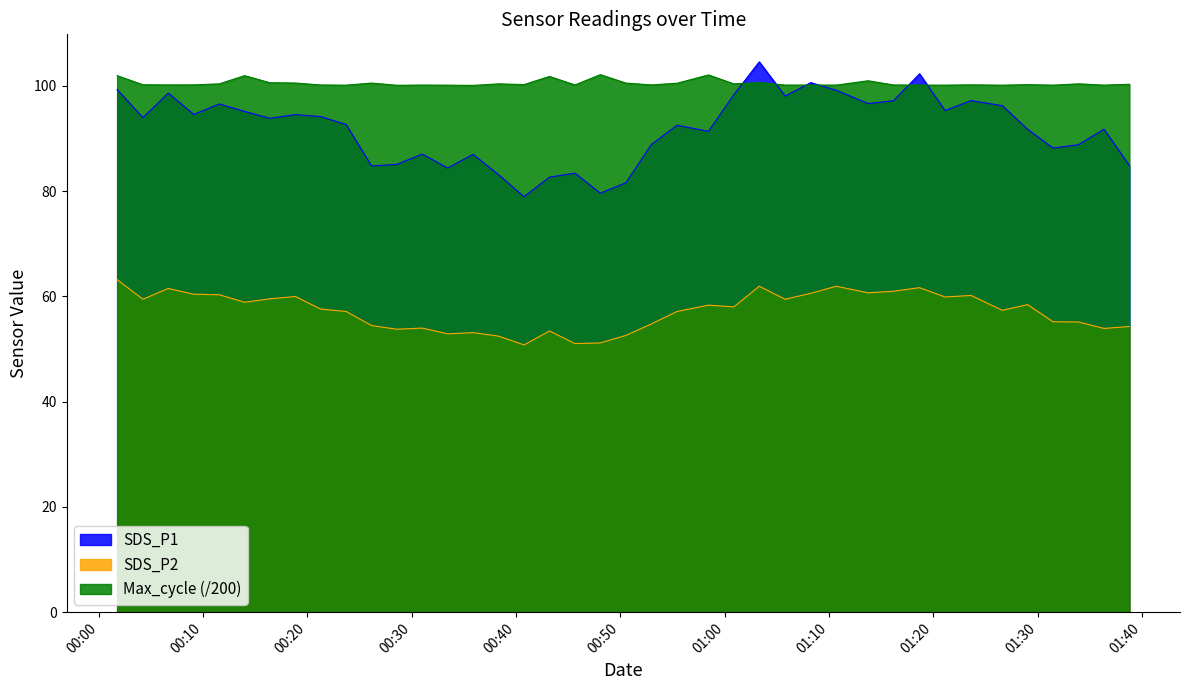

True or false: SDS_P2 and Max_cycle cross at least once.

False